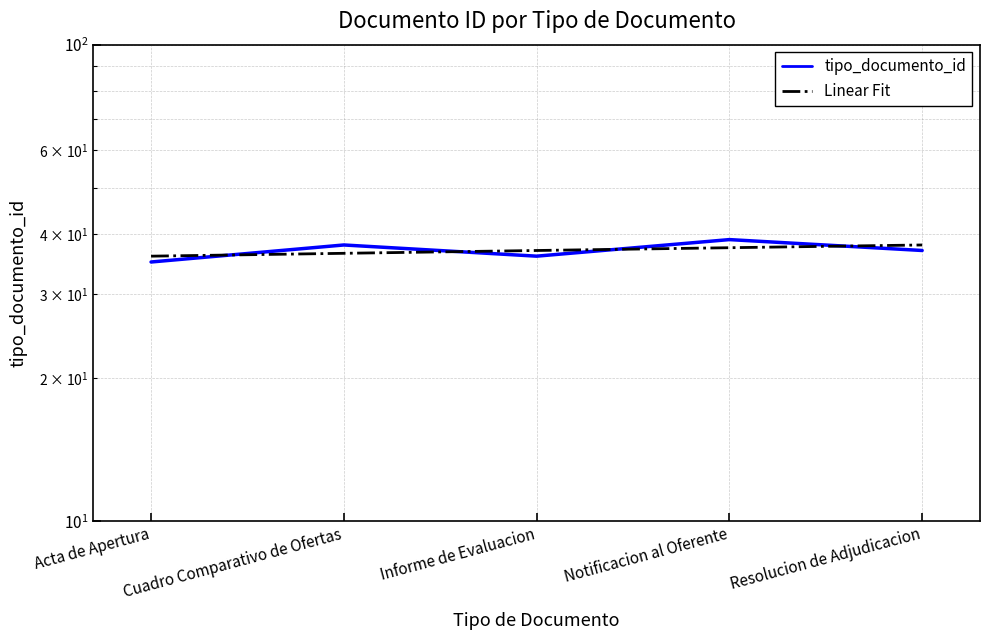

Does the chart display data point markers on the line(s)?

No